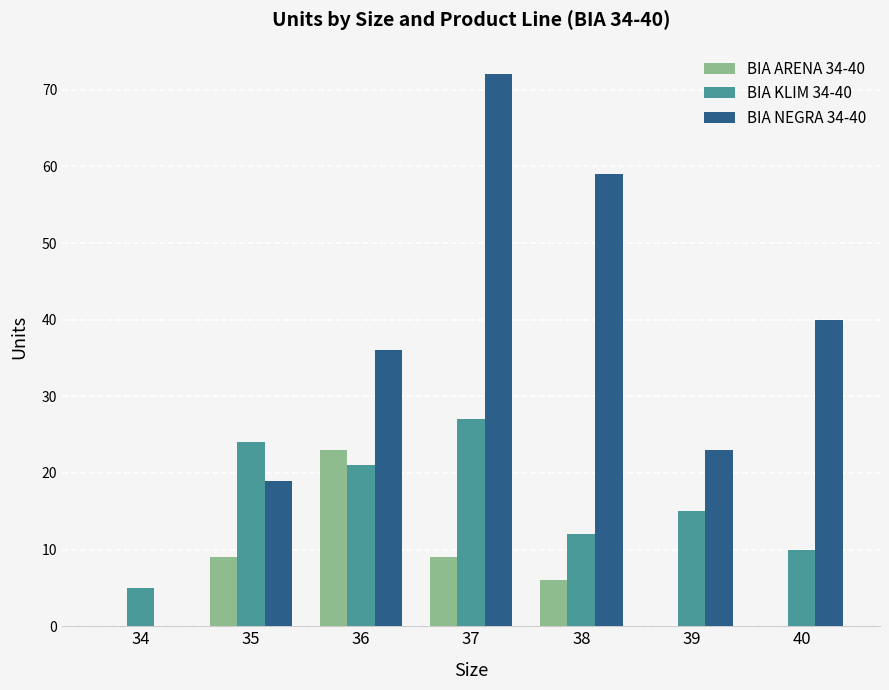

Which series has the widest spread of values?

BIA NEGRA 34-40